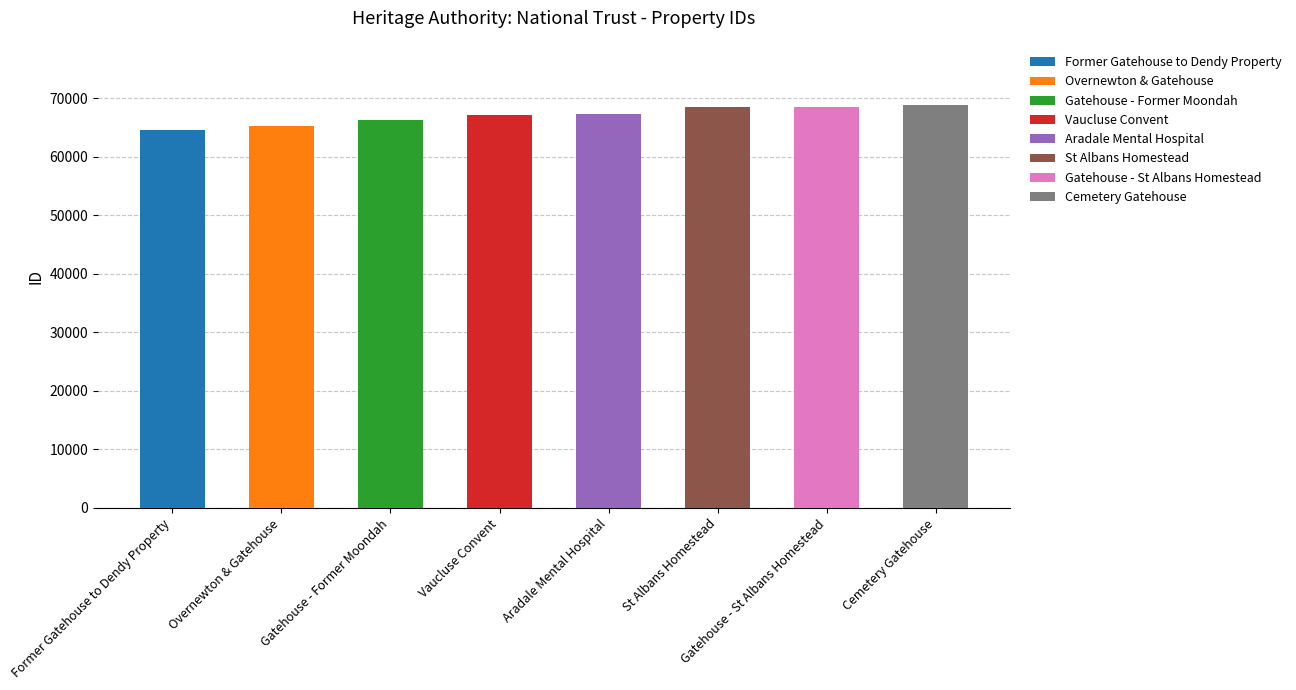

The value at Aradale Mental Hospital is 114283. True or false?

False